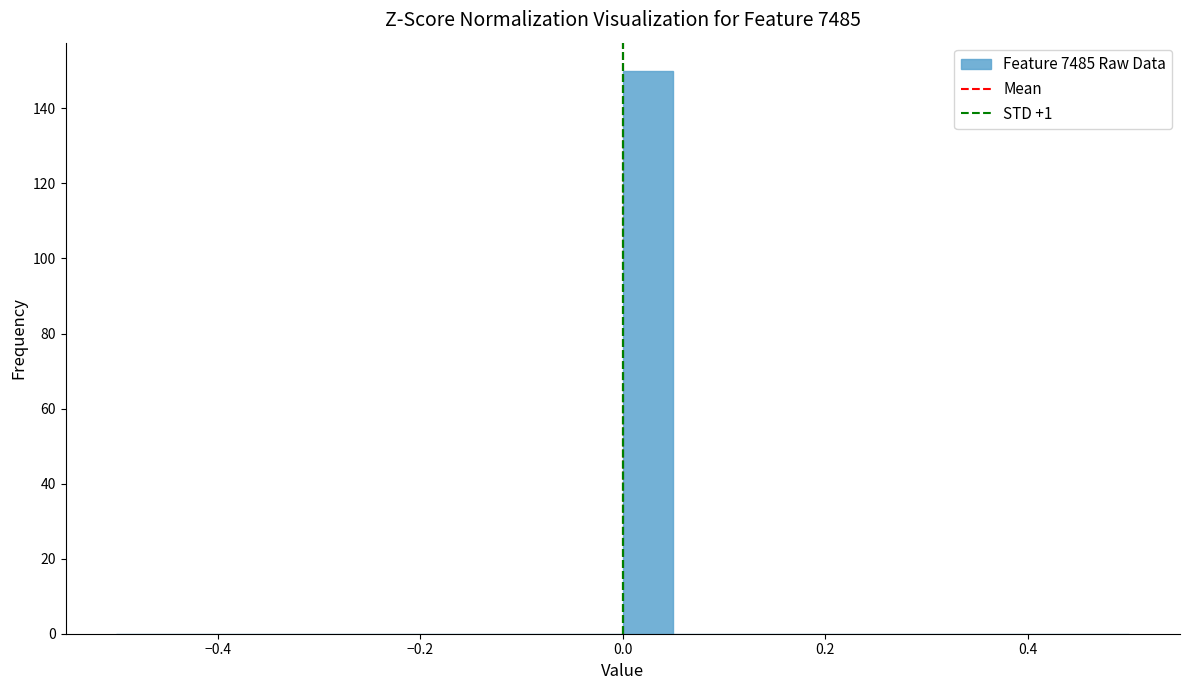

Around what value on the x-axis is the tallest bar? Give the approximate position of its centre, as read against the axis.

0.02